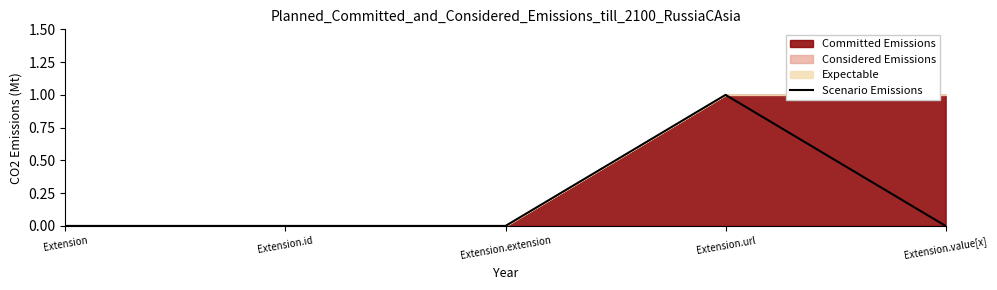

Where is the first local maximum?

Extension.url